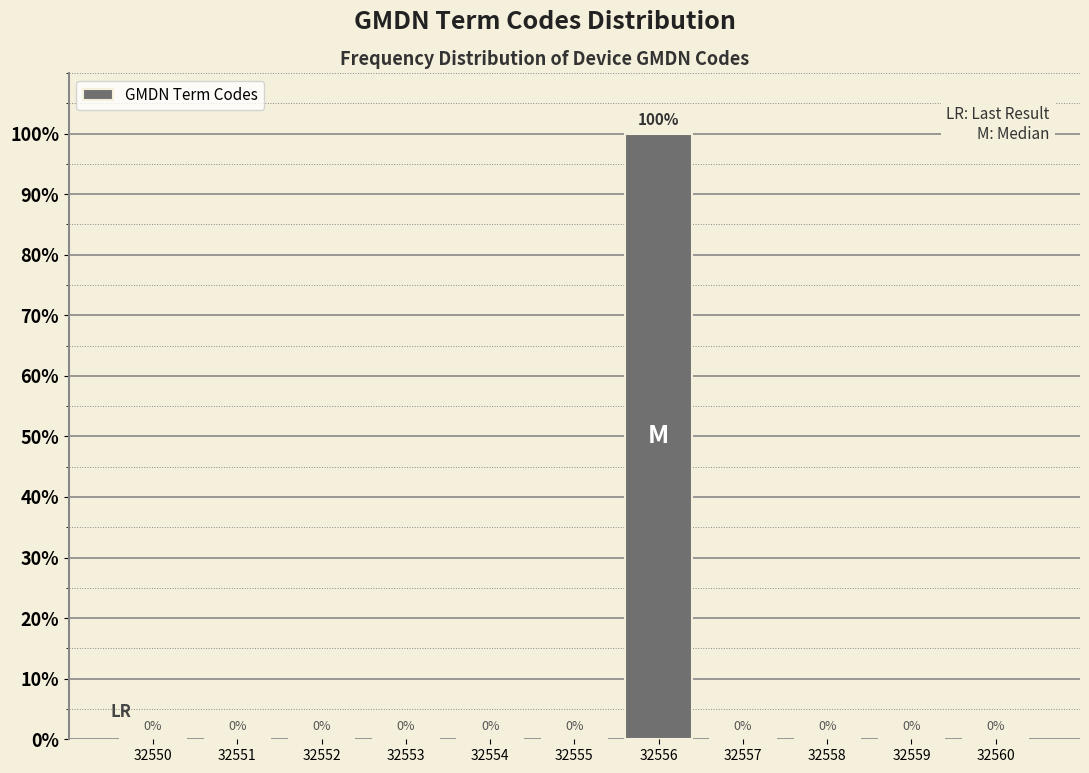

Reading left to right, list all the values displayed in this chart.

32550=0	32551=0	32552=0	32553=0	32554=0	32555=0	32556=100	32557=0	32558=0	32559=0	32560=0